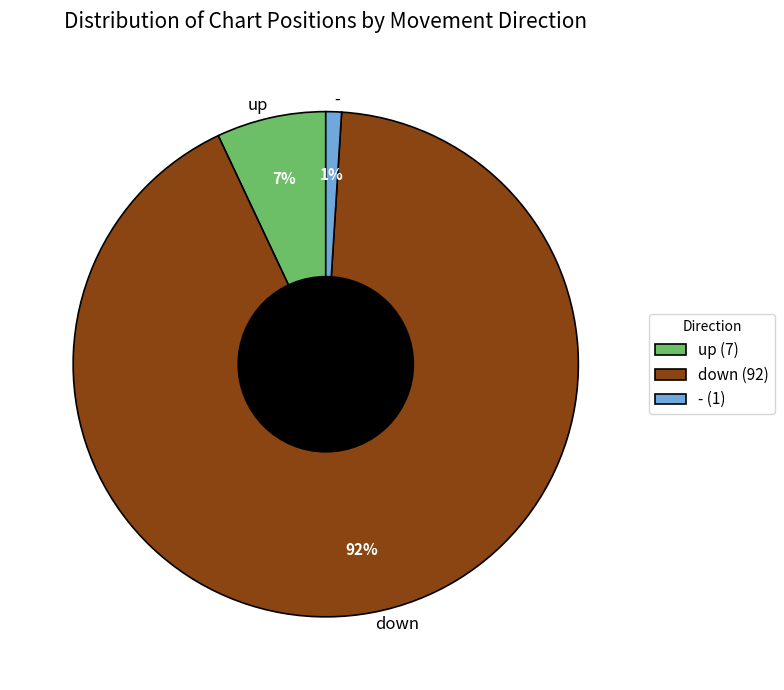

What percentage is the - slice, to the nearest percent?

1%